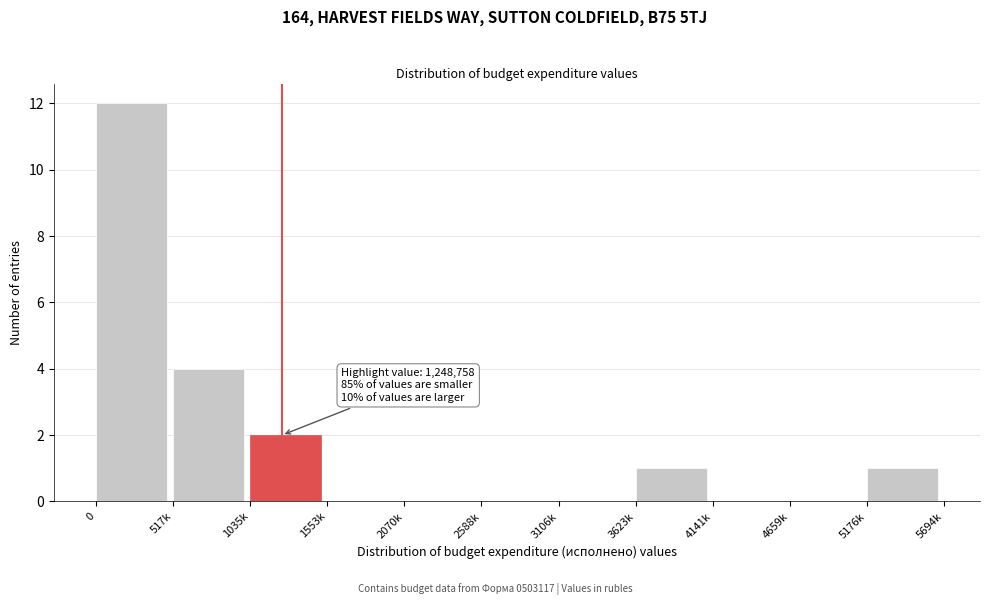

Reading right to left, transcribe all the data shown in this chart.

5176k=1	4659k=0	4141k=0	3623k=1	3106k=0	2588k=0	2070k=0	1553k=0	1035k=2	517k=4	0=12